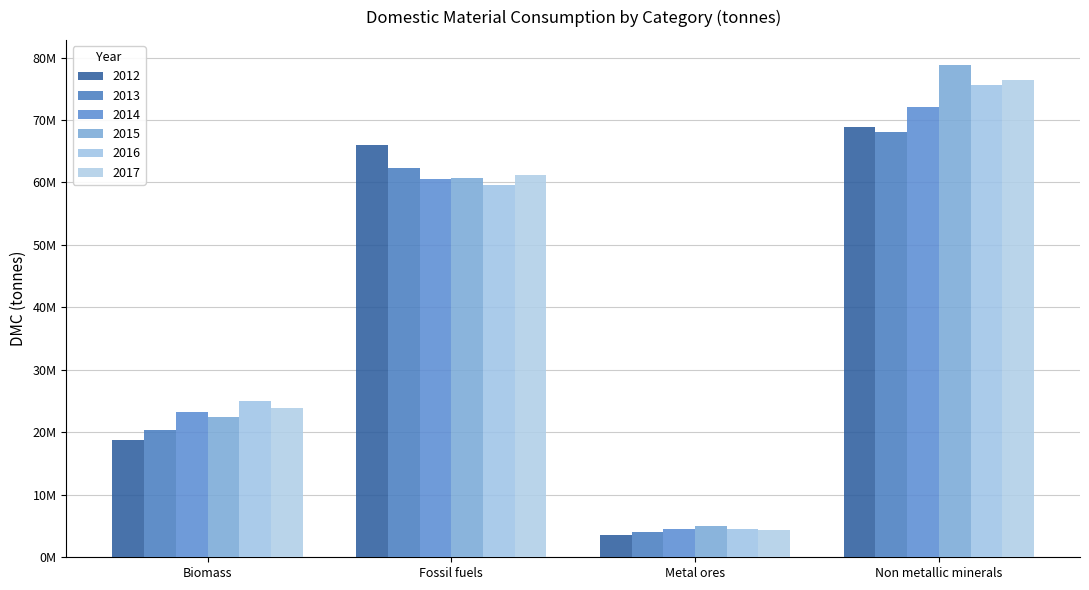

Reading left to right, transcribe all the data shown in this chart.

2012: Biomass=18740244.3	Fossil fuels=65936436.5	Metal ores=3529667.1	Non metallic minerals=68808222.2
2013: Biomass=20372967.1	Fossil fuels=62396913.6	Metal ores=4038523.5	Non metallic minerals=68142274.3
2014: Biomass=23239191.4	Fossil fuels=60635818.7	Metal ores=4523057.5	Non metallic minerals=72033542.5
2015: Biomass=22376850.3	Fossil fuels=60693493.7	Metal ores=4957960.5	Non metallic minerals=78884467.2
2016: Biomass=25016723.1	Fossil fuels=59524076.4	Metal ores=4522020.6	Non metallic minerals=75627929.0
2017: Biomass=23863988.8	Fossil fuels=61188185.5	Metal ores=4367566.7	Non metallic minerals=76440211.5